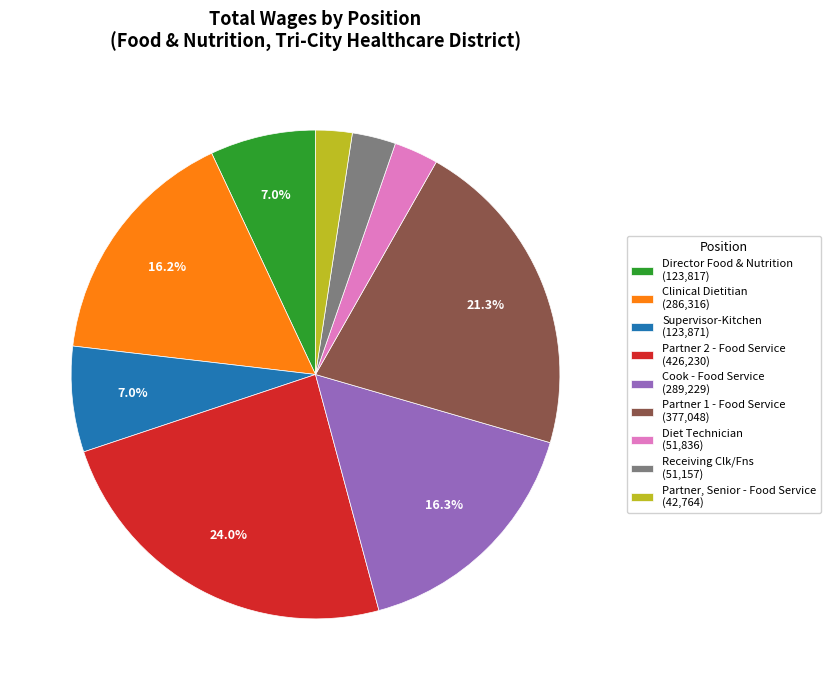

Which slice is the largest?

Partner 2 - Food Service